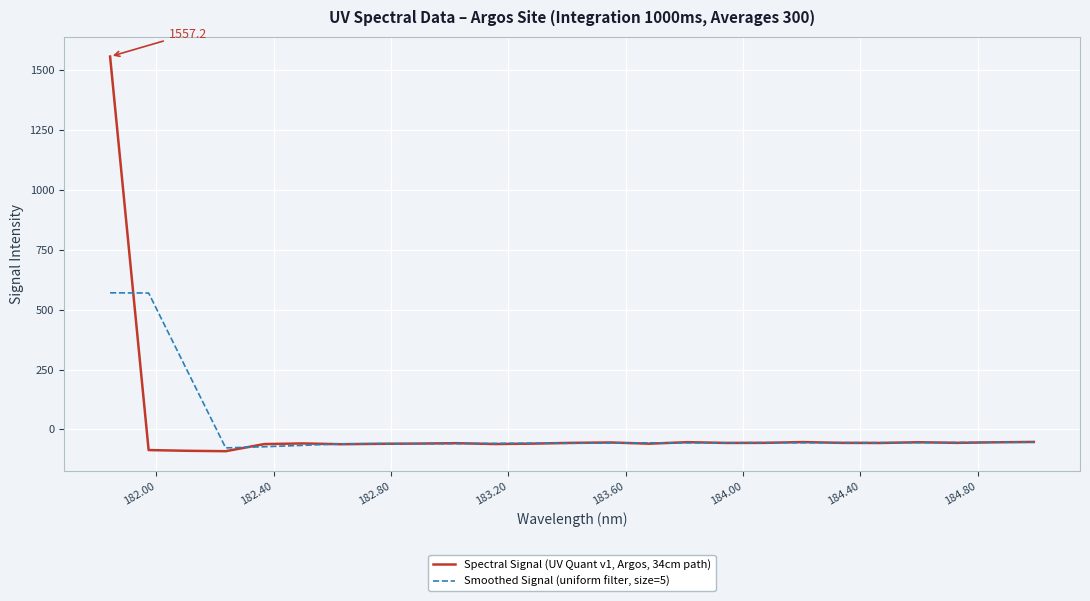

What is the highest value of the Smoothed Signal (uniform filter, size=5) series?

570.4